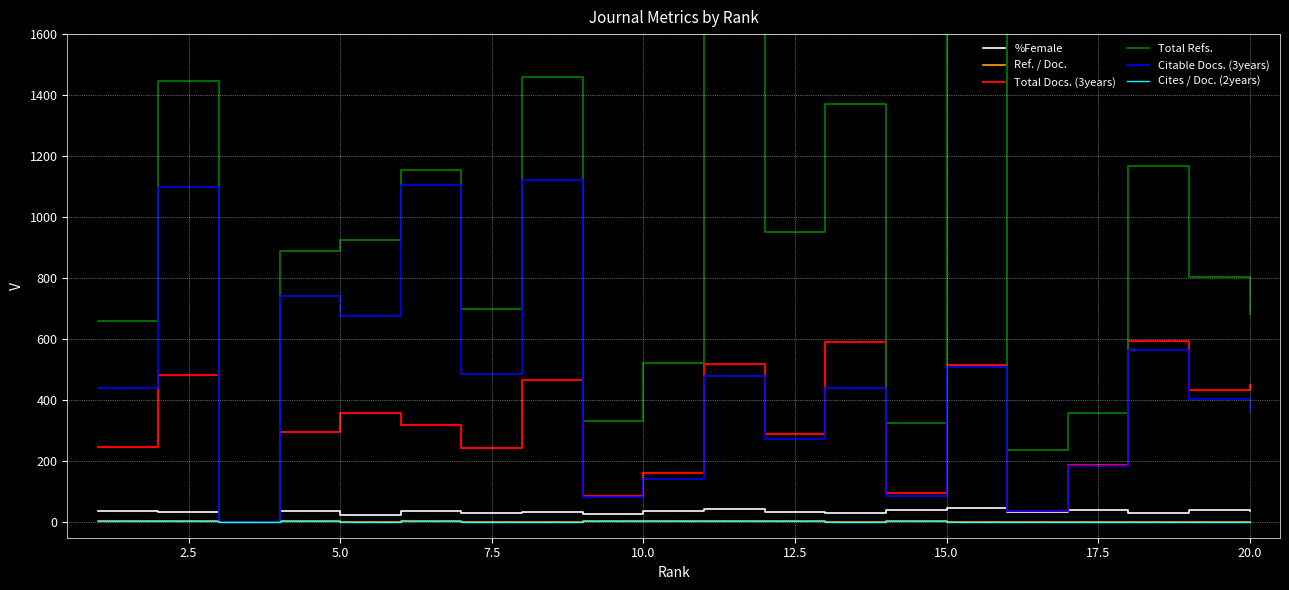

True or false: Cites / Doc. (2years) has a value of 5.0 at 10.0.

False